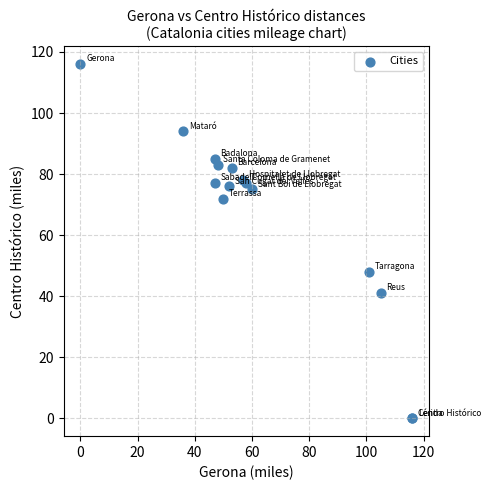

What Y value in the scatter plot is closest to 58?

48